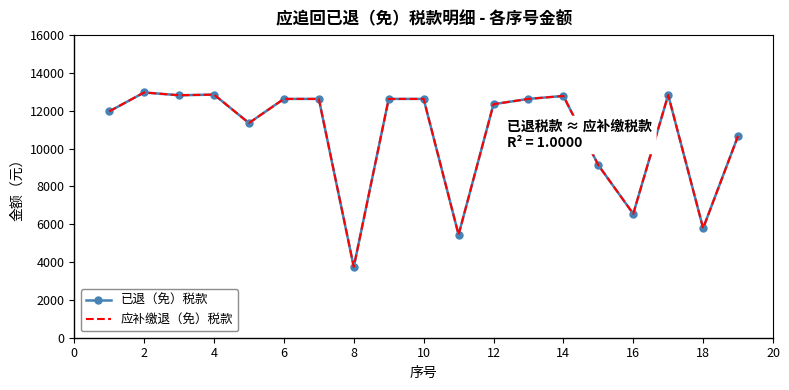

Which series has the largest range (max minus min)?

已退（免）税款